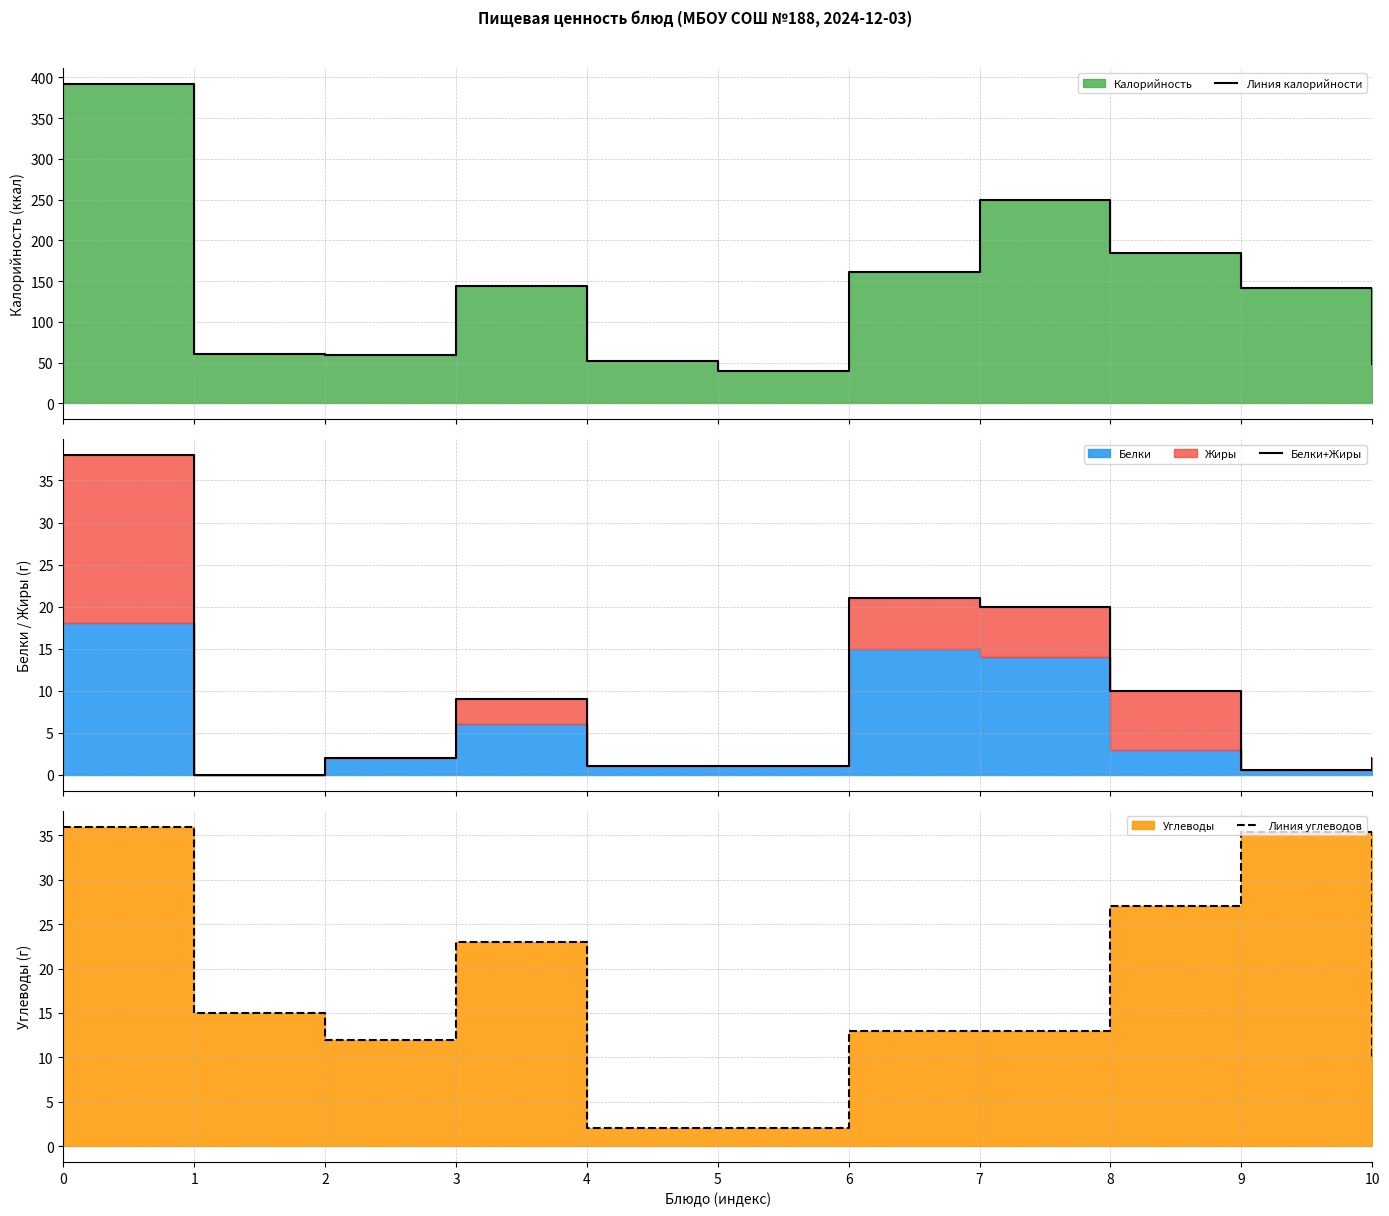

What is the spread (max minus min) of values at 4?

51.0